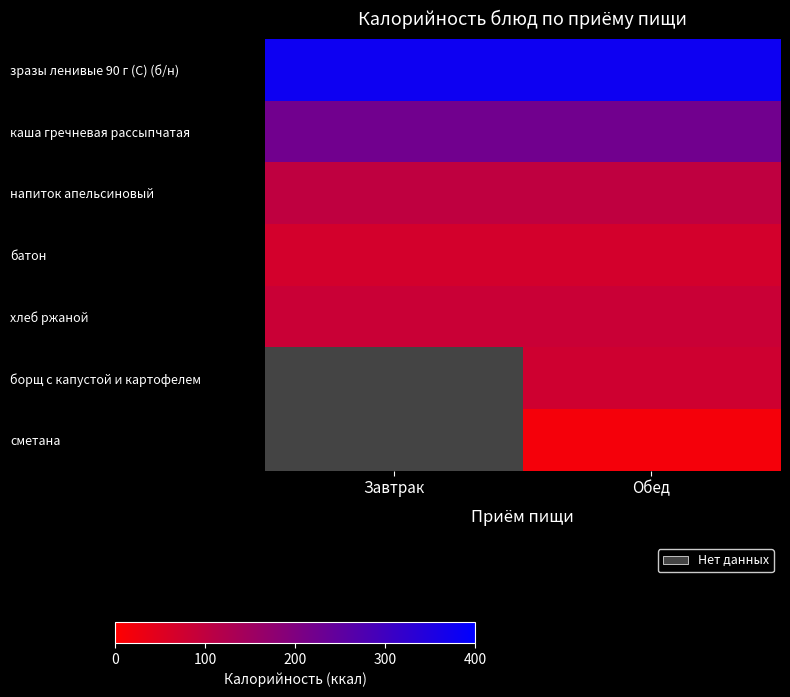

Rank the series at Обед from highest to lowest value.

зразы ленивые 90 г (С) (б/н), каша гречневая рассыпчатая, напиток апельсиновый, хлеб ржаной, борщ с капустой и картофелем, батон, сметана